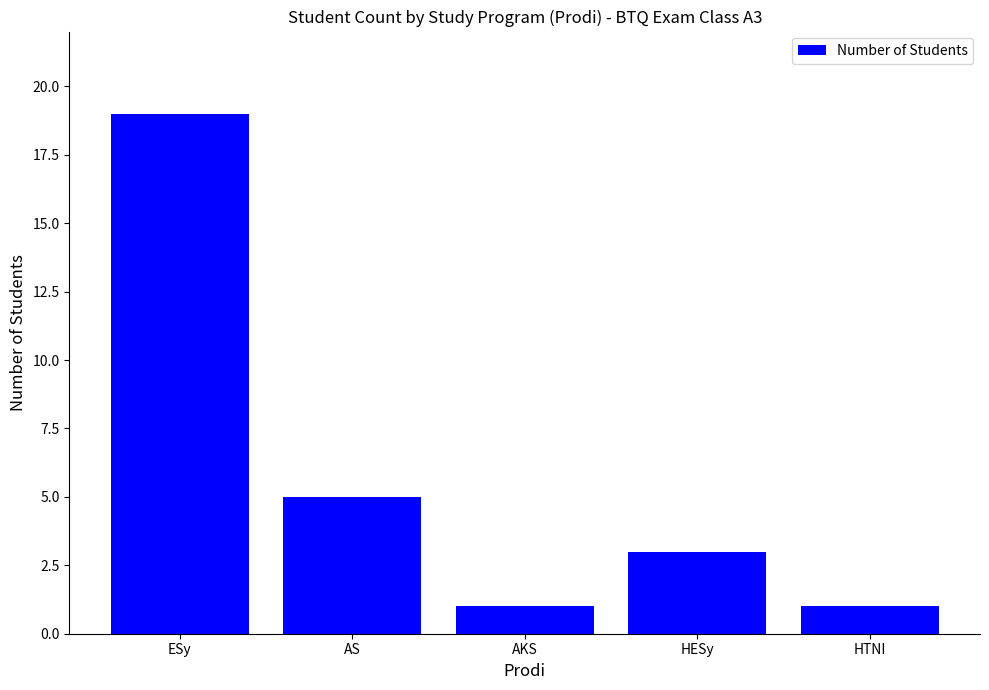

The chart shows a value of 25 at ESy. True or false?

False